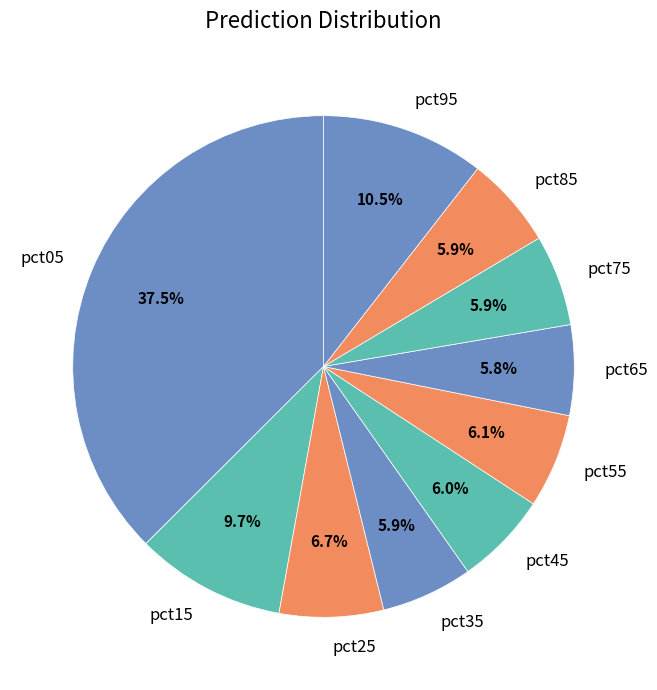

How many slices are in this pie chart?

10